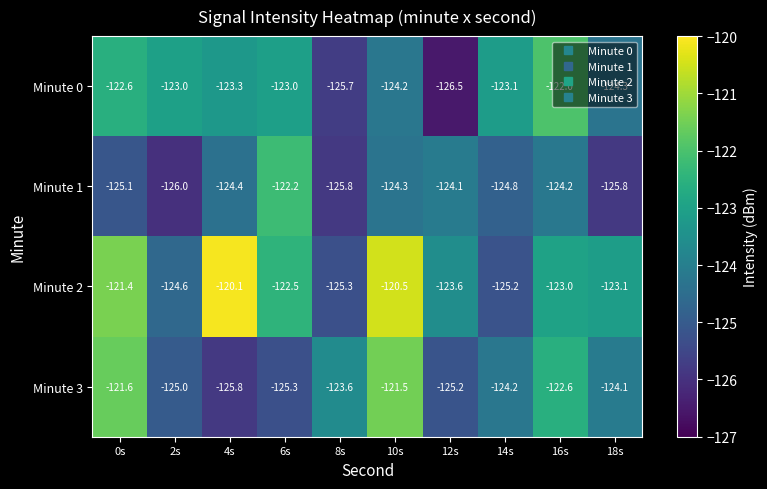

What value does the Minute 2 series have at 16s?

-123.0